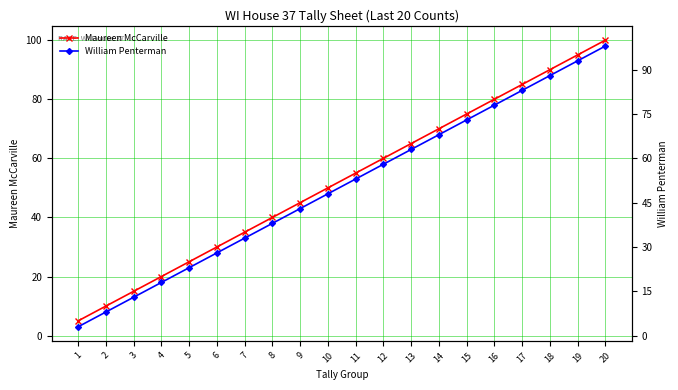

What is the spread (max minus min) of values at 7?

2